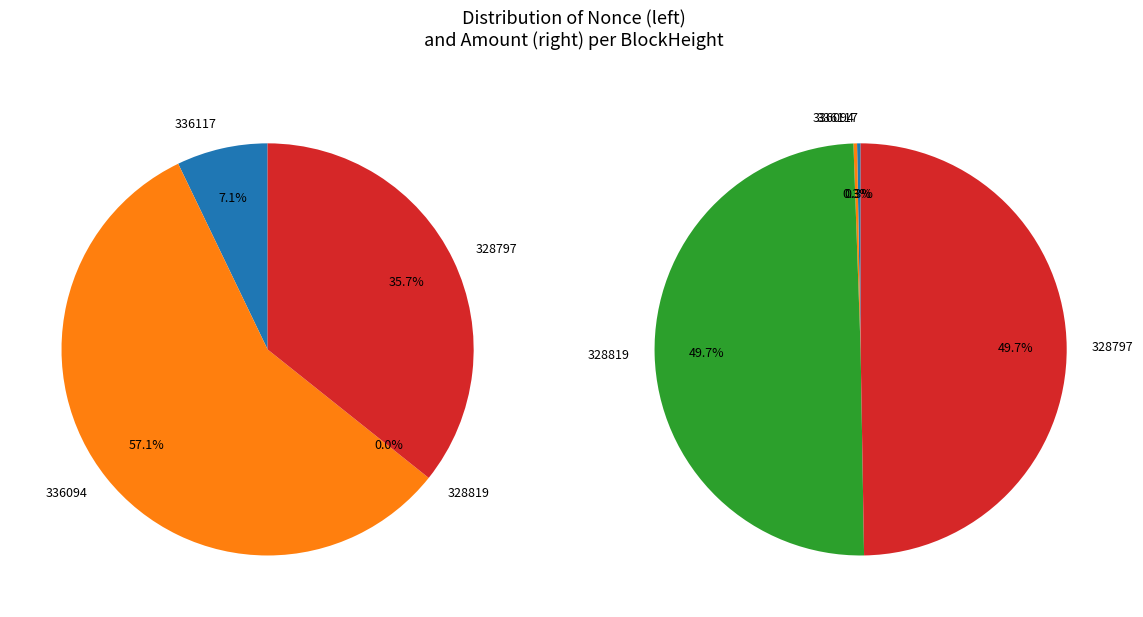

Between 336094 and 328819, which series saw the biggest shift?

right